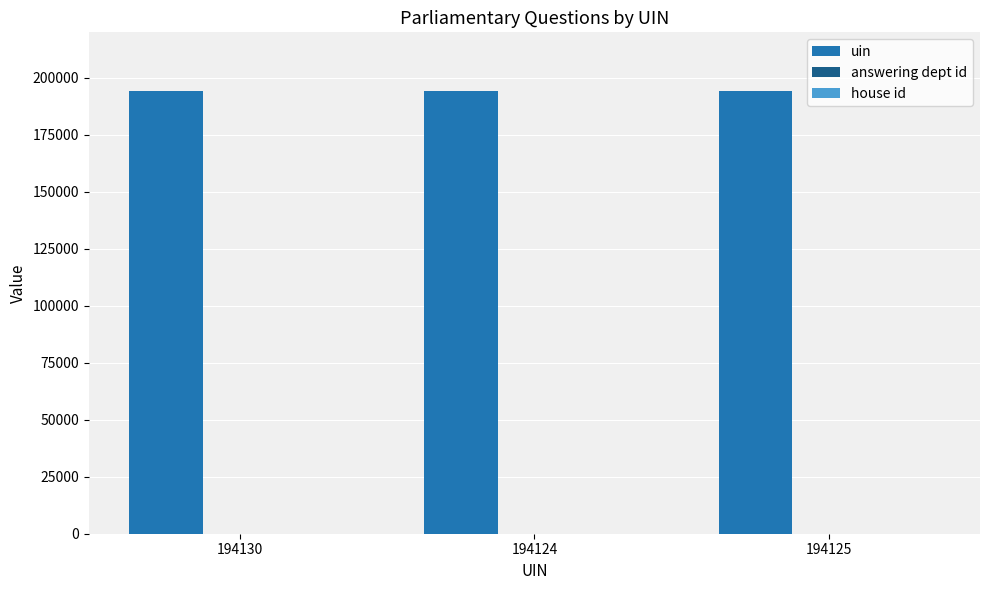

Which series has the largest total across all categories?

uin